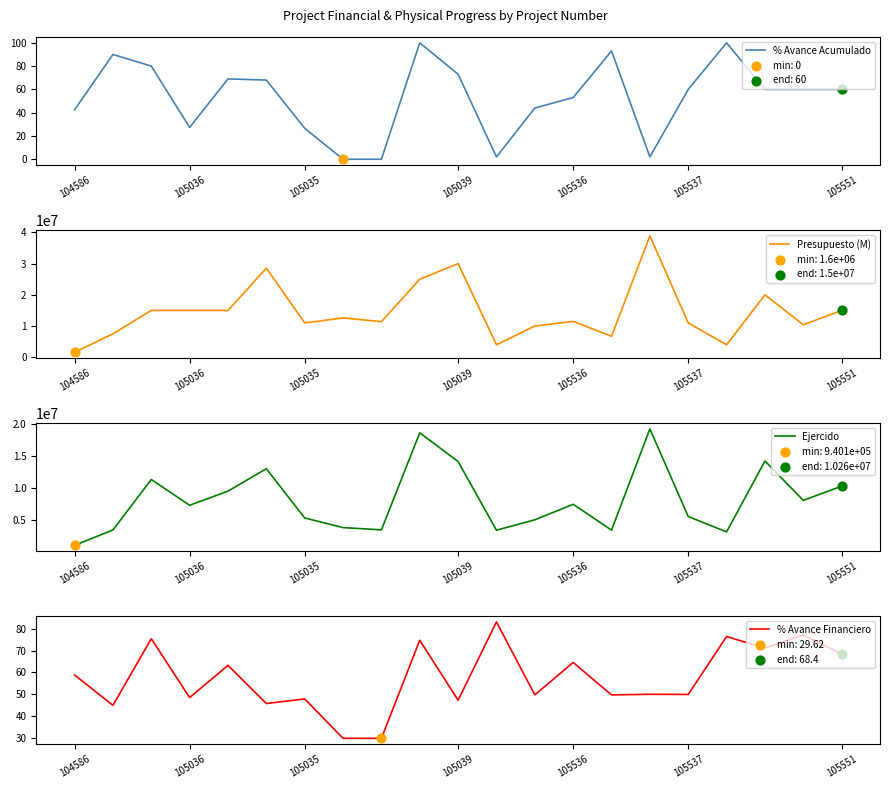

What is the total value across all series at 12?

14960466.0